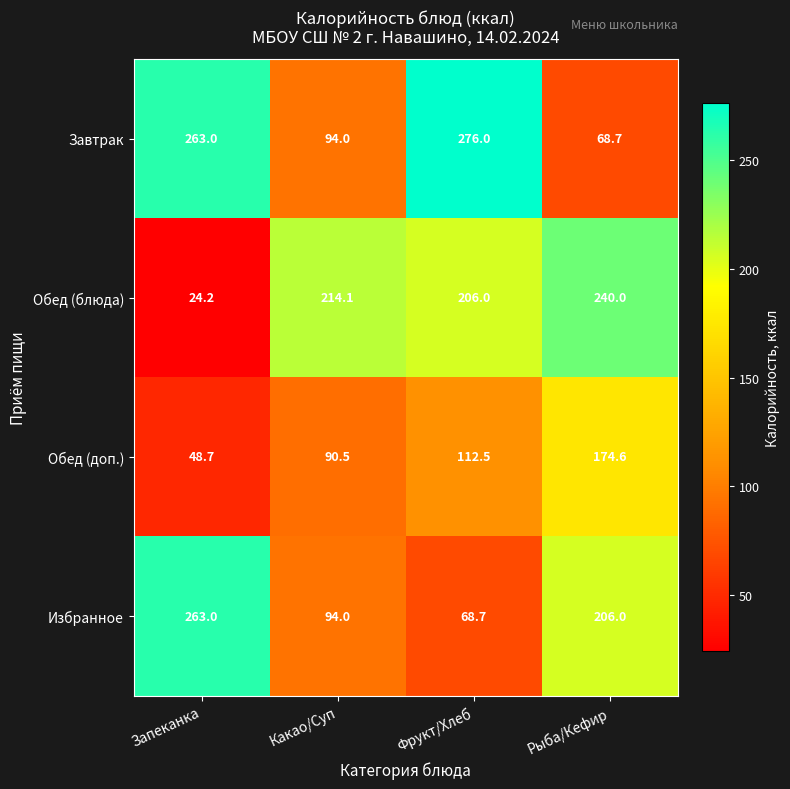

What value does the Обед (доп.) series have at Рыба/Кефир?

174.6